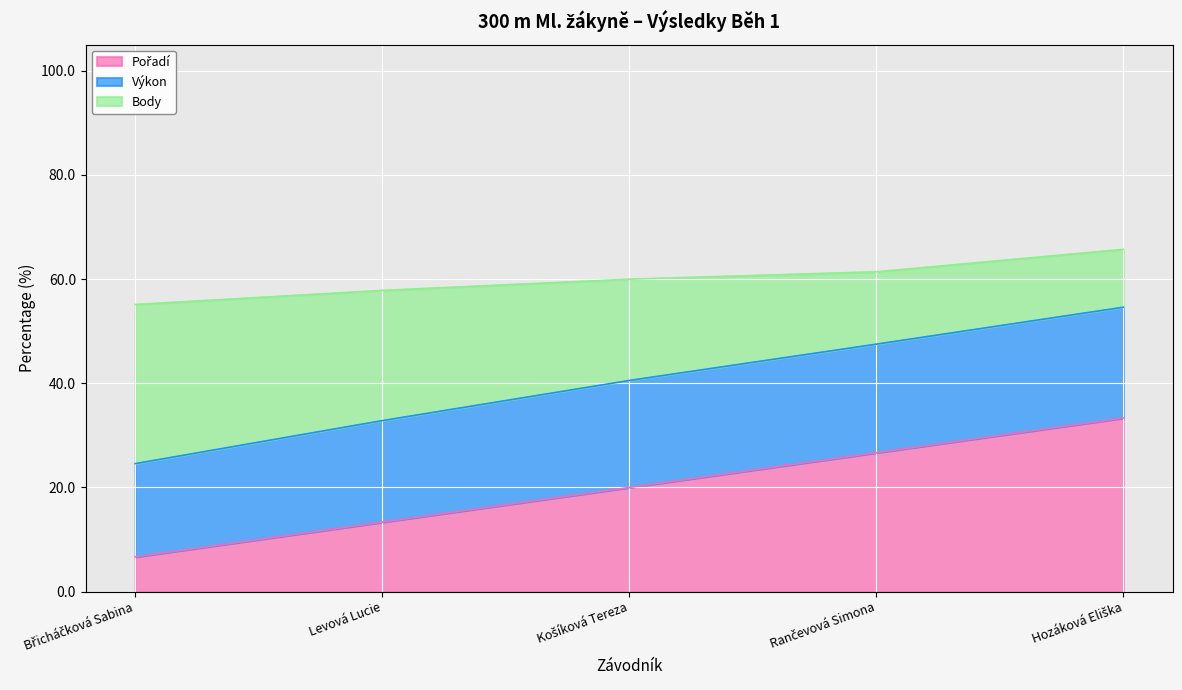

What is the total value across all series at Levová Lucie?

57.8